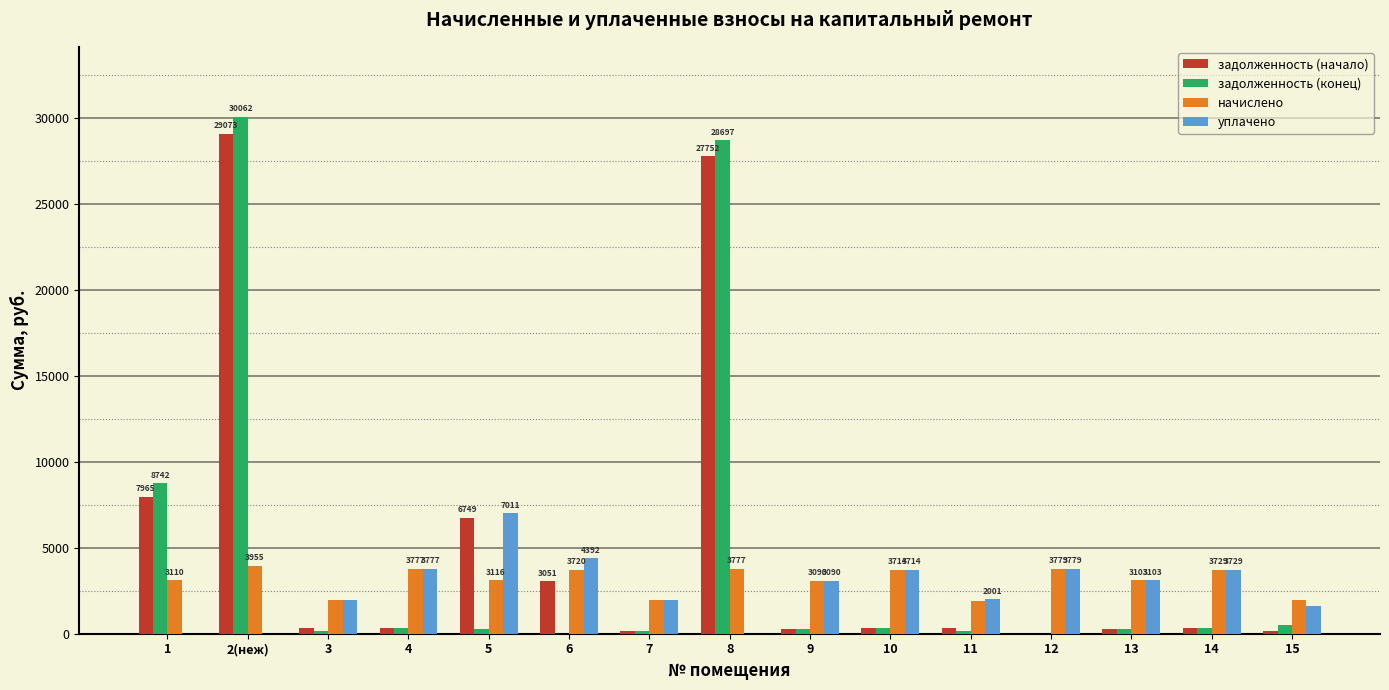

At which category is the sum across all series the highest?

2(неж)